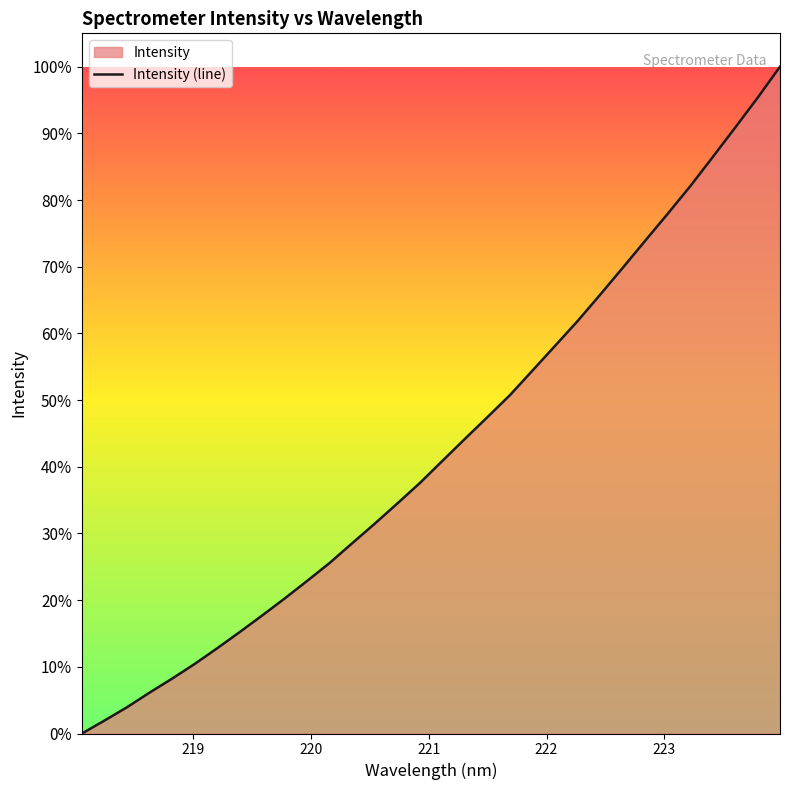

What is the sum of the values at 221.4993 and 219.3979?

0.6